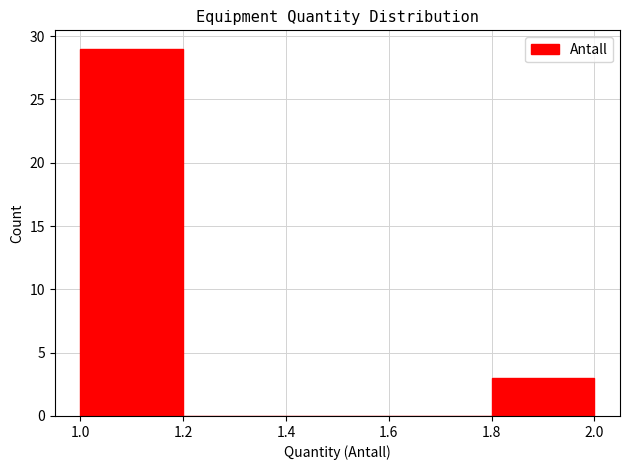

Reading left to right, list every bar in this chart as the range it spans on the x-axis followed by its height. The values are not printed on the chart, so give them approximately, as read against the axis.

1.0 to 1.2: 29
1.2 to 1.4: 0
1.4 to 1.6: 0
1.6 to 1.8: 0
1.8 to 2.0: 3